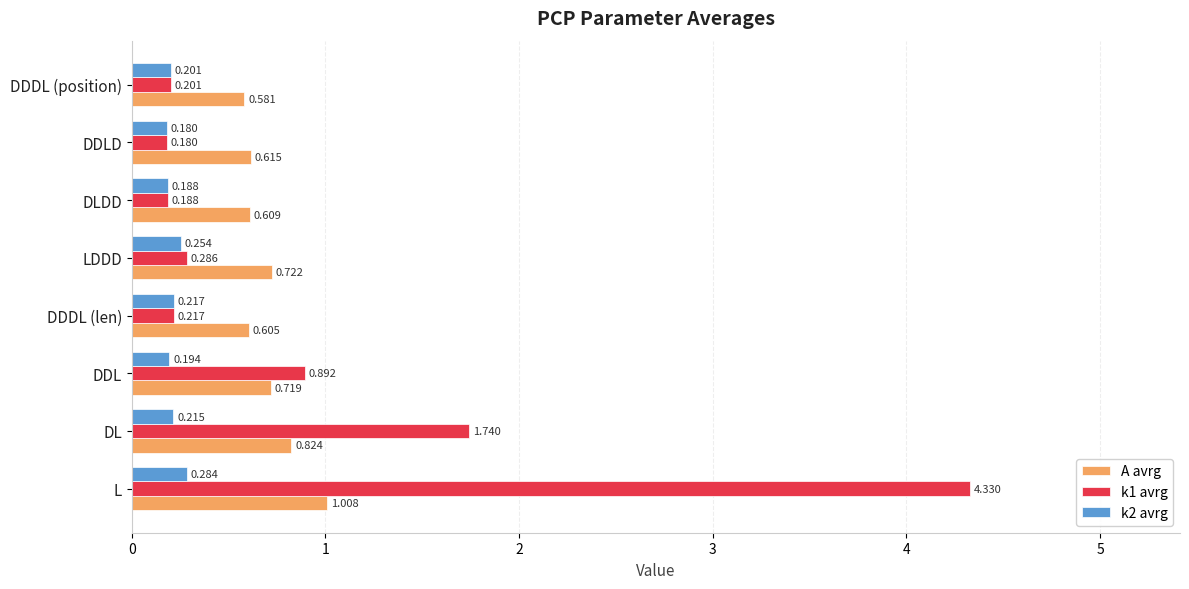

Rank the categories by k1 avrg value from lowest to highest.

DDLD, DLDD, DDDL (position), DDDL (len), LDDD, DDL, DL, L